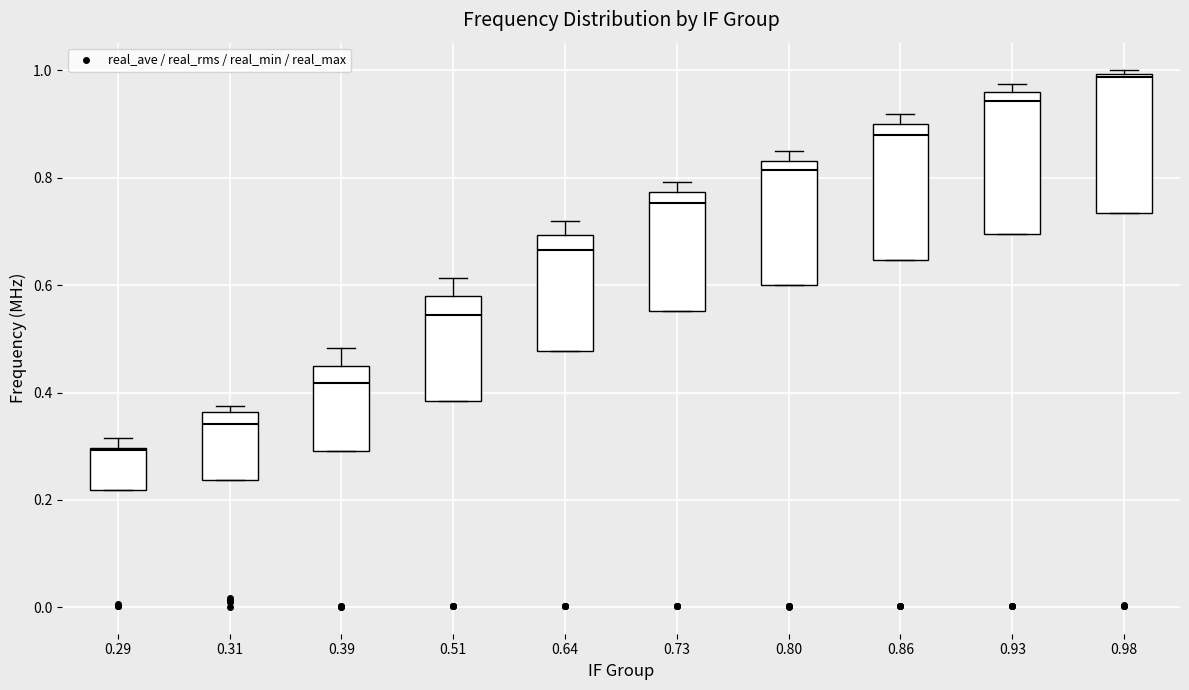

Which box's median line is the lowest?

0.29